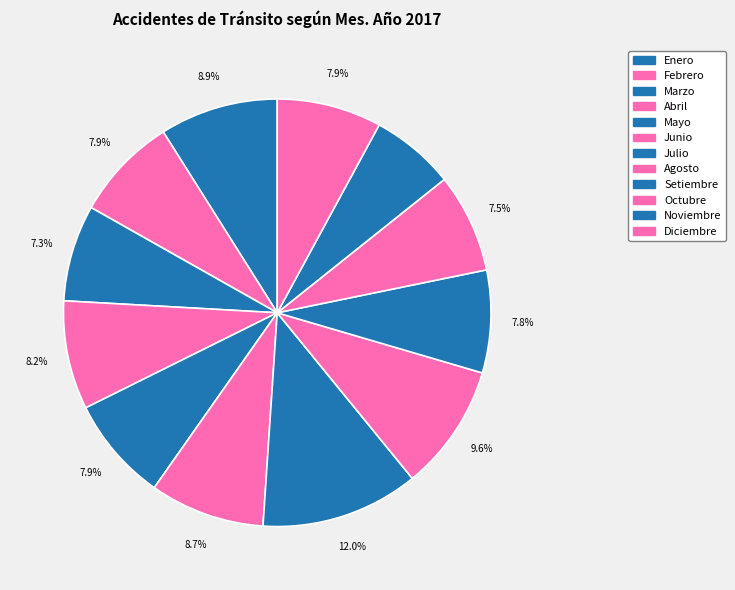

What is the change in value from Agosto to Noviembre?

-62